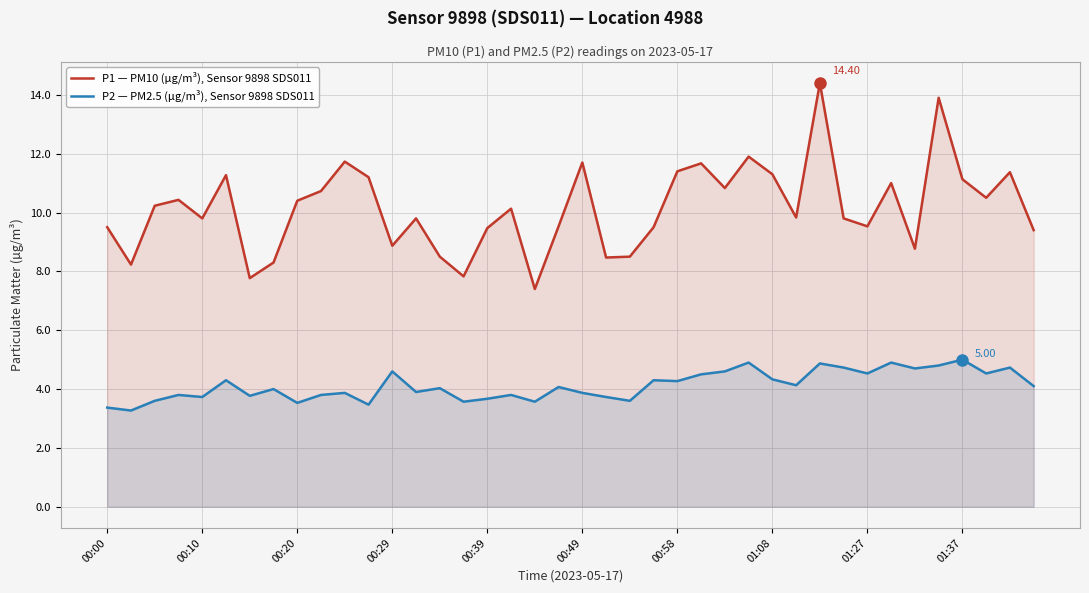

True or false: P1 — PM10 (µg/m³), Sensor 9898 SDS011 and P2 — PM2.5 (µg/m³), Sensor 9898 SDS011 intersect in this chart.

False